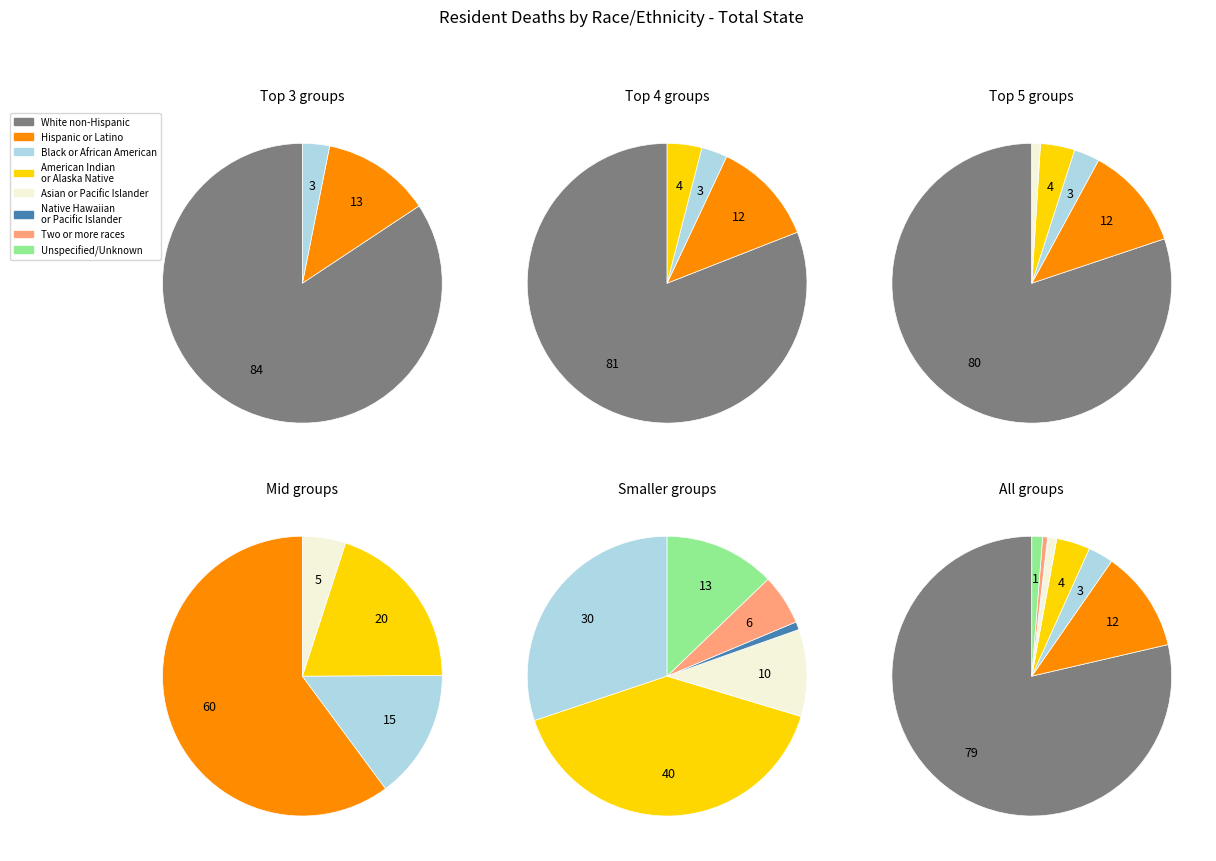

Approximately how many times larger is the value at White non-Hispanic compared to American Indian or Alaska Native?

20.3